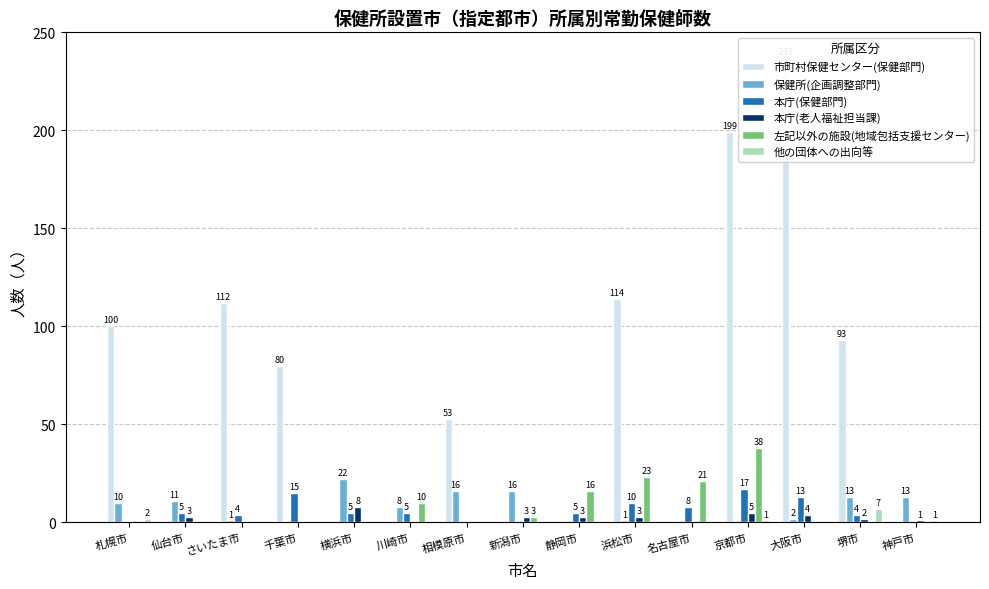

What is the sum of all 他の団体への出向等 values?

11